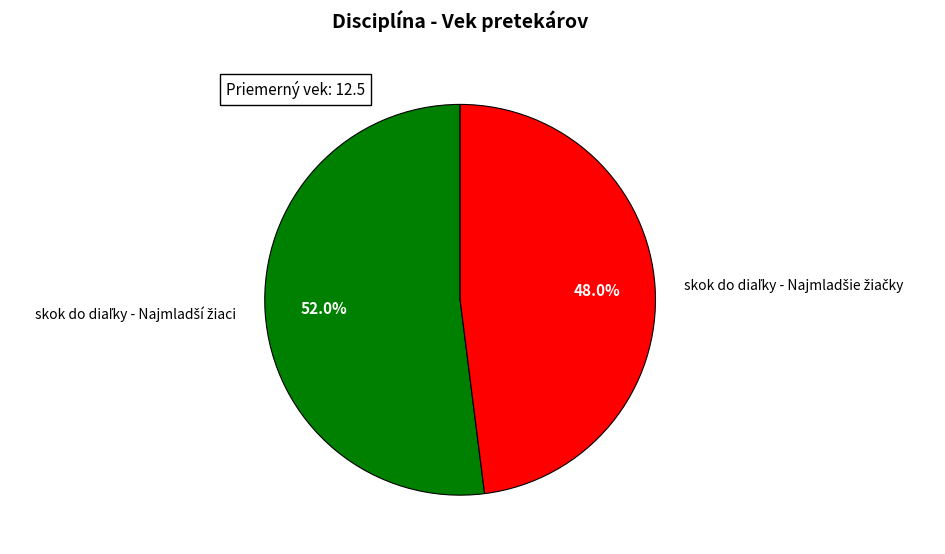

Does any single category account for the majority?

Yes